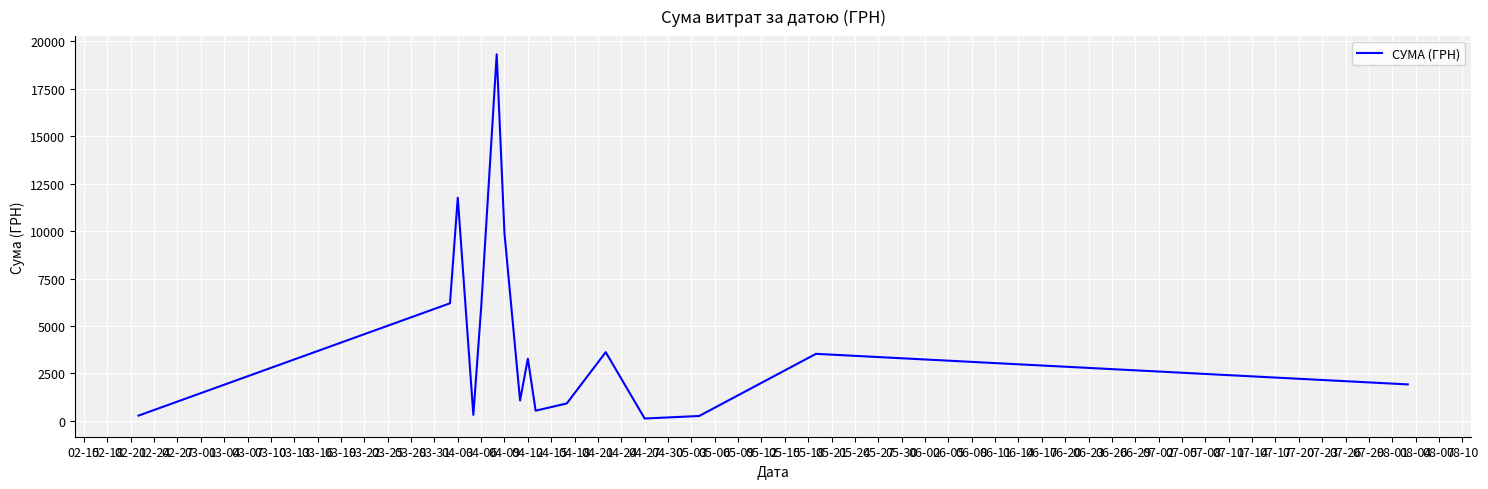

What is the difference between the maximum and minimum values?

19203.5